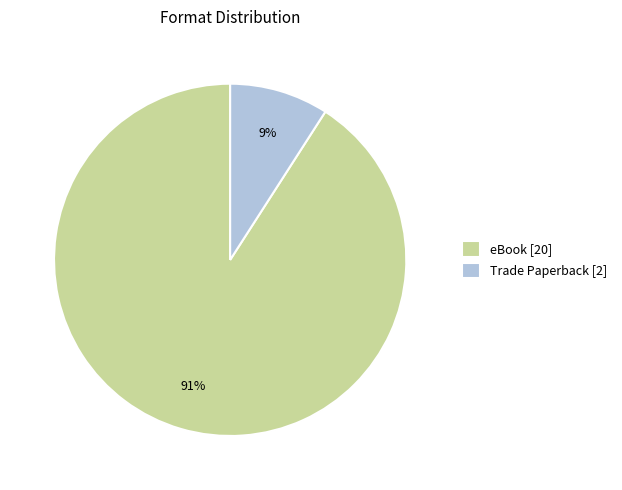

Is there a majority slice in this chart?

Yes